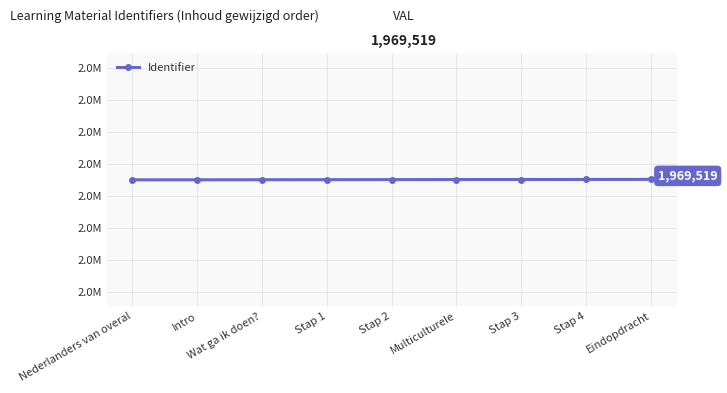

What is the label of the 1st point from the right?

Eindopdracht